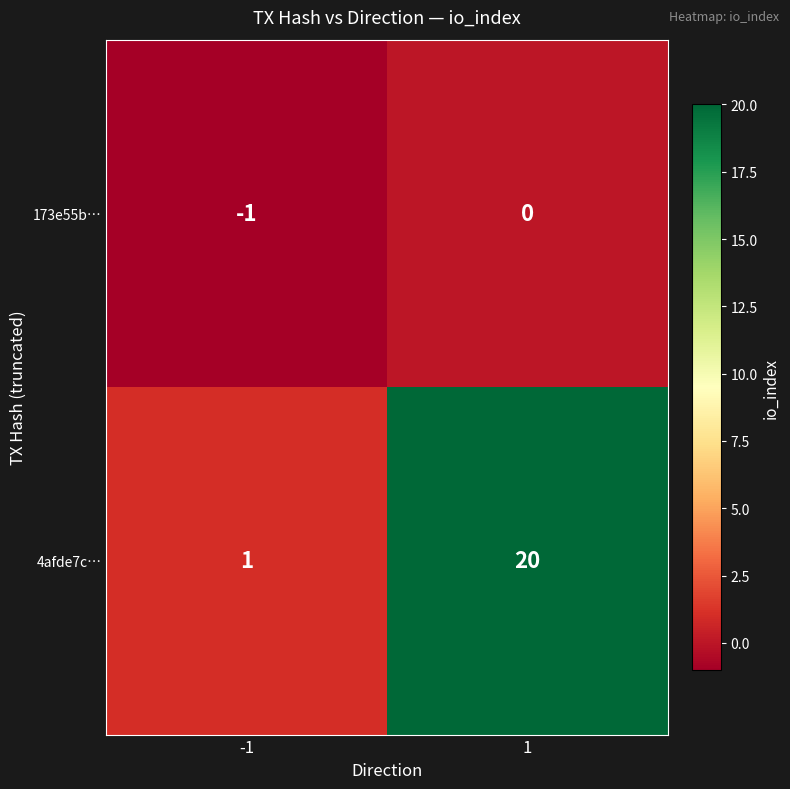

Is it true that 173e55b… equals 0 at 1?

True